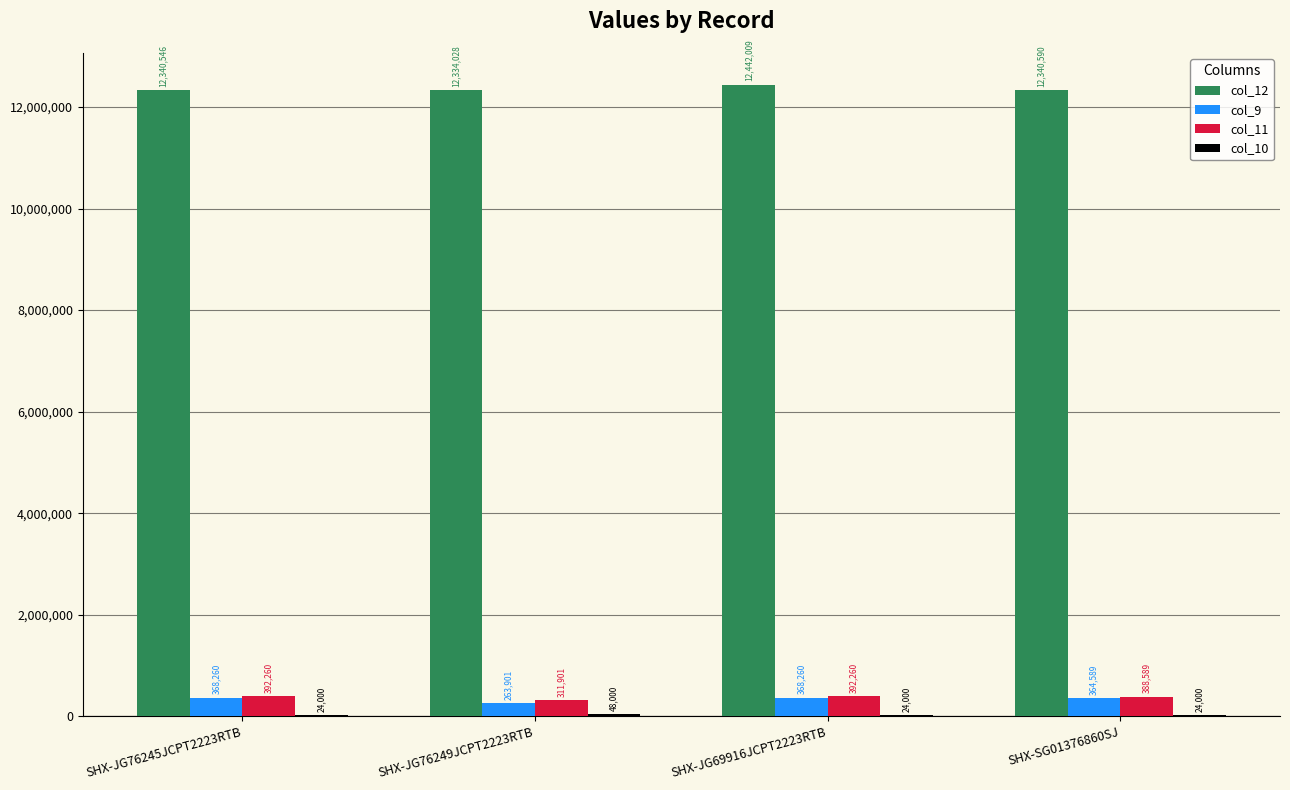

At which label does col_12 first exceed 12340590?

SHX-JG69916JCPT2223RTB